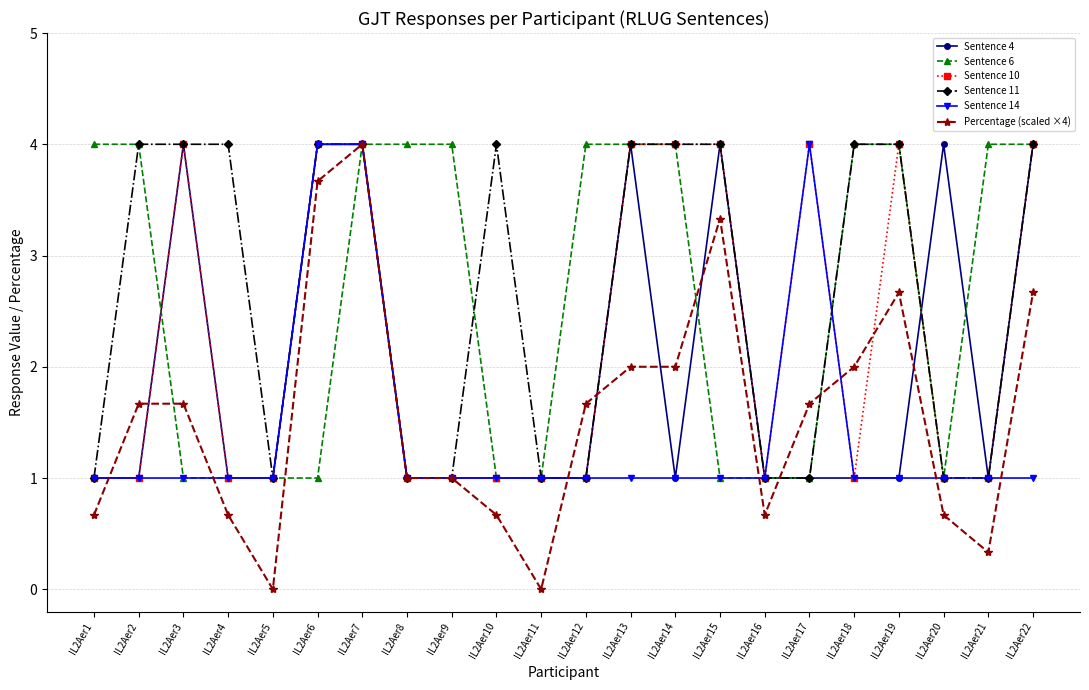

Is it true that Sentence 4 equals 0.6 at IL2Aer11?

False